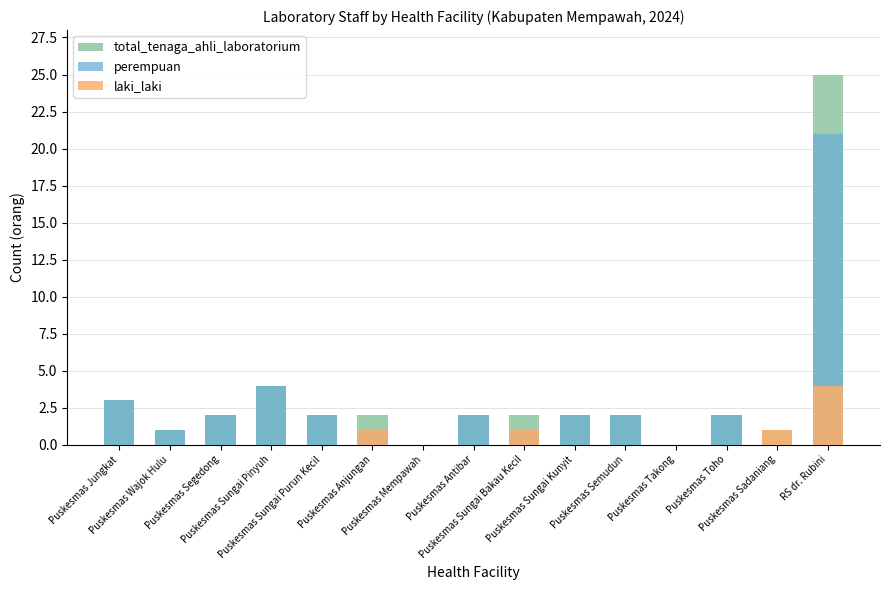

Which category has the lowest value in the perempuan series?

Puskesmas Mempawah